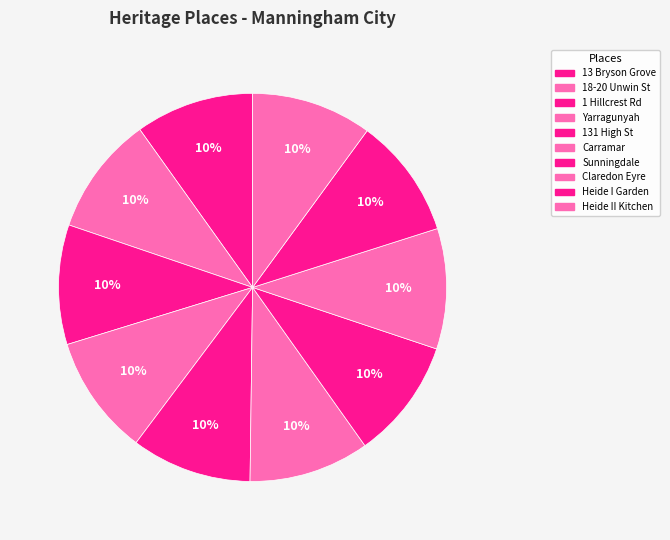

Count the number of slices in the pie.

10